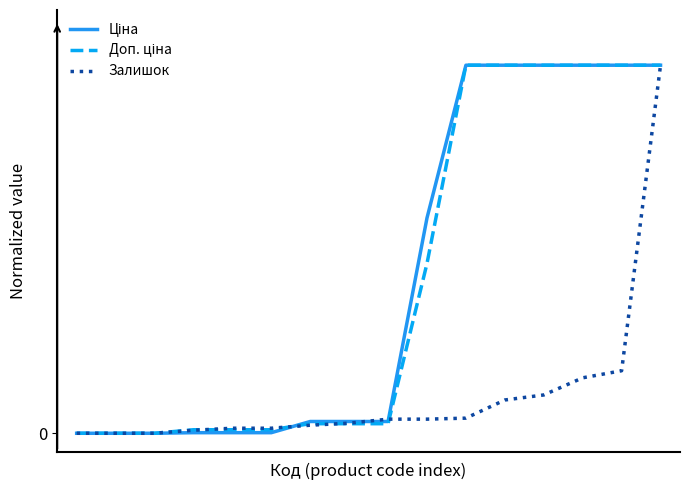

Reading left to right, what are all the values shown in this chart?

Ціна: 0=0.0	1=0.0	2=0.0	3=0.0	4=0.0	5=0.0	6=0.0	7=0.0	8=0.0	9=0.6	10=1.0	11=1.0	12=1.0	13=1.0	14=1.0	15=1.0
Доп. ціна: 0=0.0	1=0.0	2=0.0	3=0.0	4=0.0	5=0.0	6=0.0	7=0.0	8=0.0	9=0.5	10=1.0	11=1.0	12=1.0	13=1.0	14=1.0	15=1.0
Залишок: 0=0.0	1=0.0	2=0.0	3=0.0	4=0.0	5=0.0	6=0.0	7=0.0	8=0.0	9=0.0	10=0.0	11=0.1	12=0.1	13=0.2	14=0.2	15=1.0